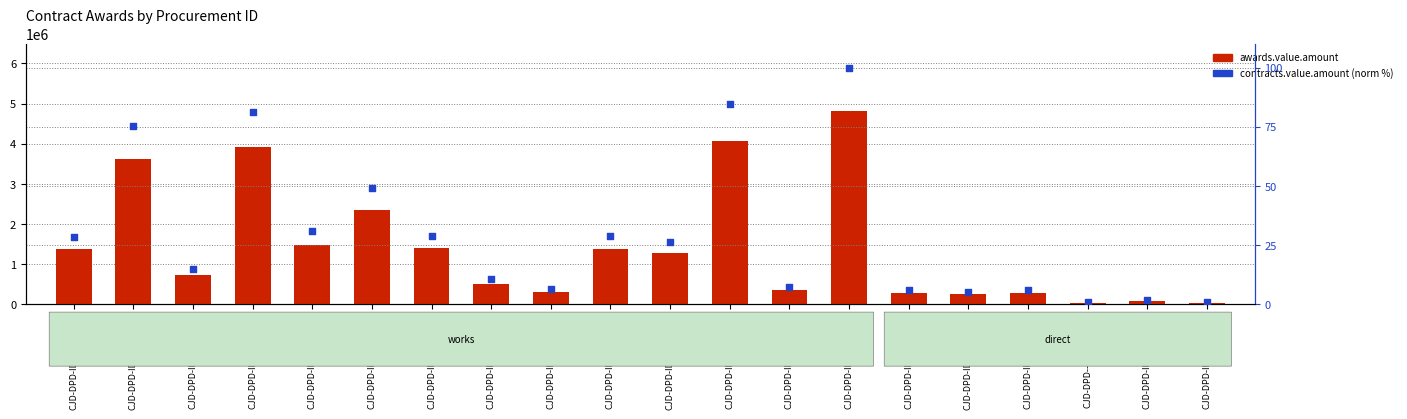

Which series has the largest total across all categories?

awards.value.amount